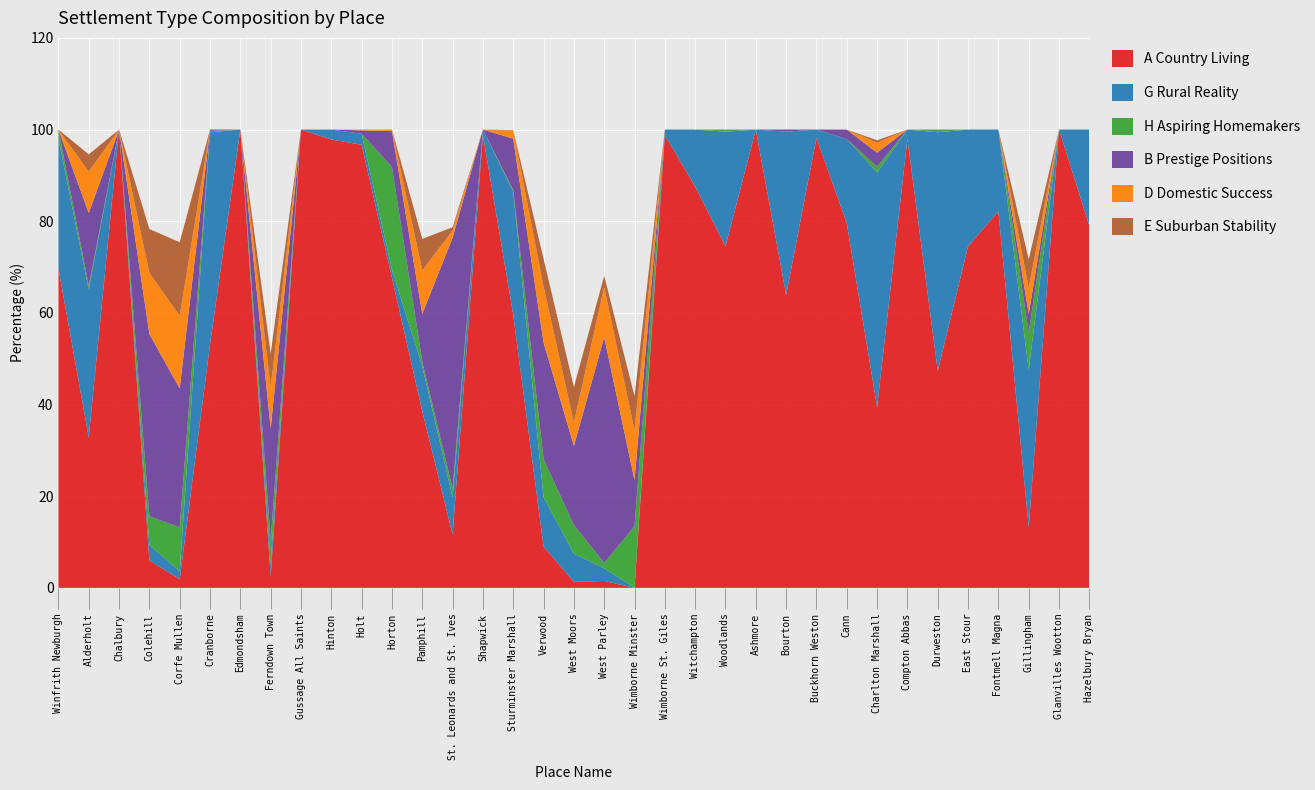

Reading left to right, list all the values displayed in this chart.

A Country Living: 69.7	32.8	100.0	6.0	1.9	53.1	100.0	2.5	100.0	97.8	96.7	67.7	38.6	11.6	98.8	59.6	9.0	1.3	1.5	0.0	98.8	87.6	74.5	100.0	63.9	98.2	79.6	39.5	98.0	47.3	74.5	82.1	13.2	100.0	79.0
G Rural Reality: 28.3	32.3	0.0	3.4	1.7	46.3	0.0	2.8	0.0	2.2	2.4	1.7	9.8	8.1	1.2	26.9	10.8	6.2	2.8	0.0	1.2	12.4	25.0	0.0	35.6	1.8	18.3	51.2	2.0	52.1	25.5	17.9	34.4	0.0	21.0
H Aspiring Homemakers: 2.0	0.7	0.0	6.2	9.6	0.3	0.0	5.0	0.0	0.0	0.0	22.4	1.0	1.9	0.0	0.4	8.3	6.2	1.1	13.4	0.0	0.0	0.5	0.0	0.0	0.0	0.0	1.3	0.0	0.6	0.0	0.0	8.1	0.0	0.0
B Prestige Positions: 0.0	15.9	0.0	39.8	30.3	0.3	0.0	24.5	0.0	0.0	0.7	7.8	10.5	54.8	0.0	11.2	25.5	17.3	49.2	10.1	0.0	0.0	0.0	0.0	0.5	0.0	2.1	3.1	0.0	0.0	0.0	0.0	4.1	0.0	0.0
D Domestic Success: 0.0	9.0	0.0	13.3	15.8	0.0	0.0	9.0	0.0	0.0	0.2	0.3	9.5	1.6	0.0	1.7	12.2	5.1	10.9	10.9	0.0	0.0	0.0	0.0	0.0	0.0	0.0	2.2	0.0	0.0	0.0	0.0	5.7	0.0	0.0
E Suburban Stability: 0.0	3.8	0.0	9.6	16.0	0.0	0.0	7.4	0.0	0.0	0.0	0.0	6.9	0.7	0.0	0.1	6.0	7.8	2.5	7.4	0.0	0.0	0.0	0.0	0.0	0.0	0.0	0.5	0.0	0.0	0.0	0.0	6.2	0.0	0.0